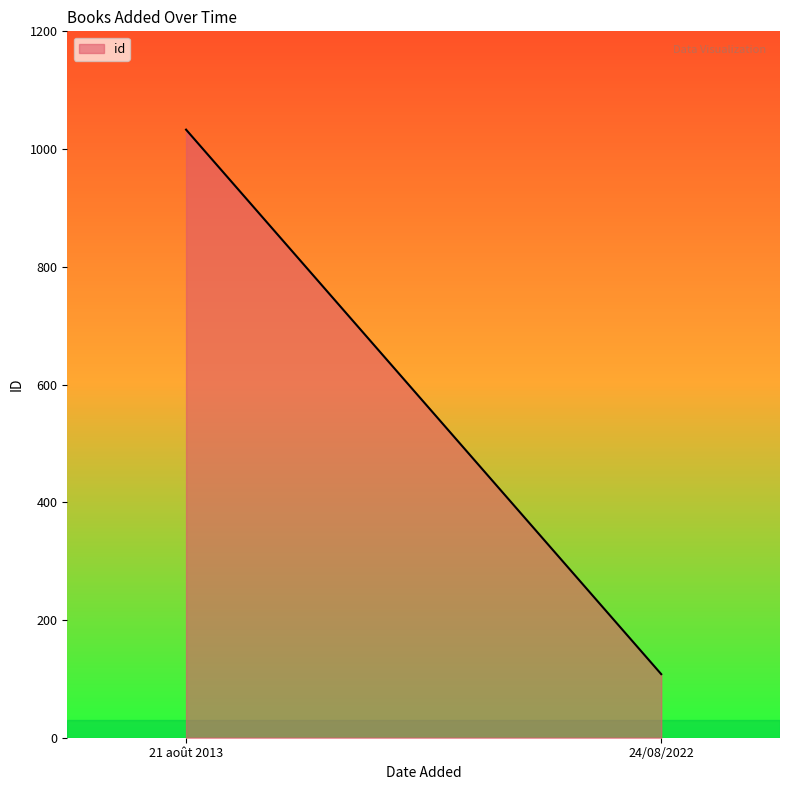

What is the smallest value displayed?

108.0